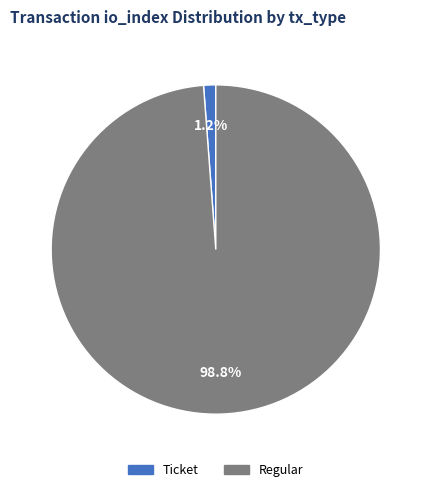

Is there any slice that represents more than half of the pie?

Yes